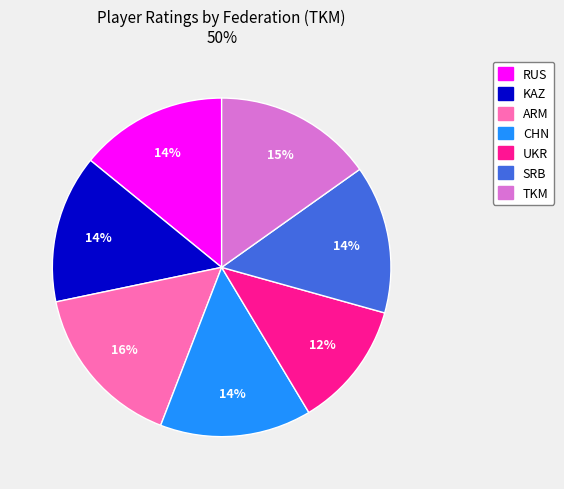

To the nearest percent, what is the average slice percentage?

14%